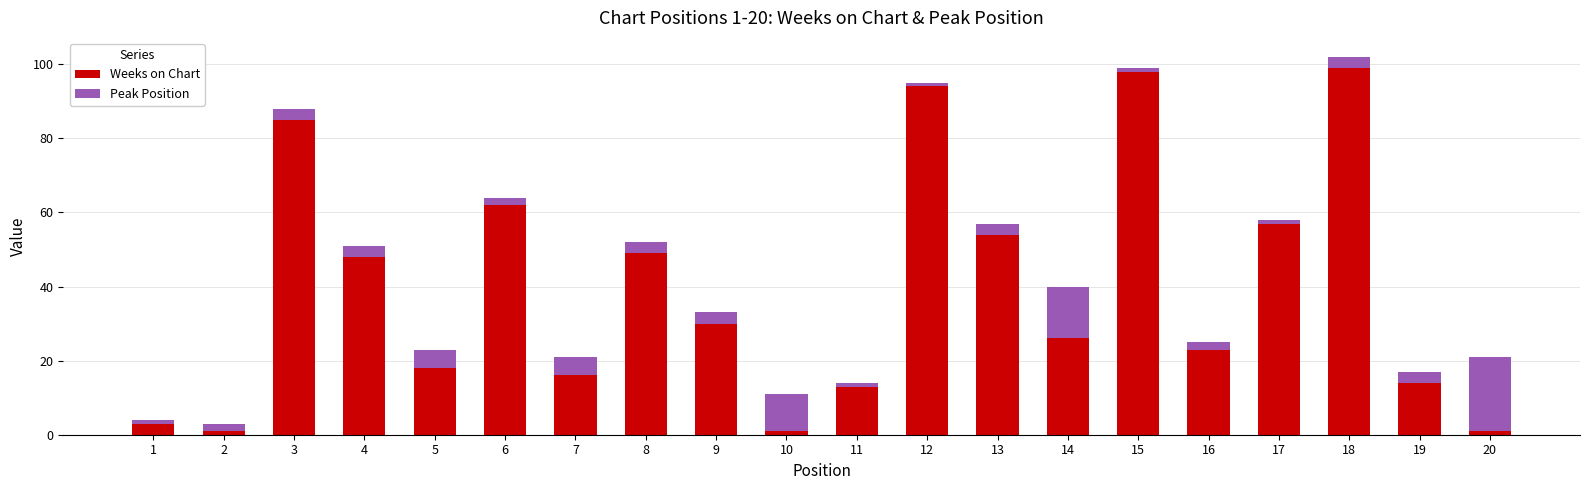

What is the difference between the maximum and minimum values in the Weeks on Chart series?

98